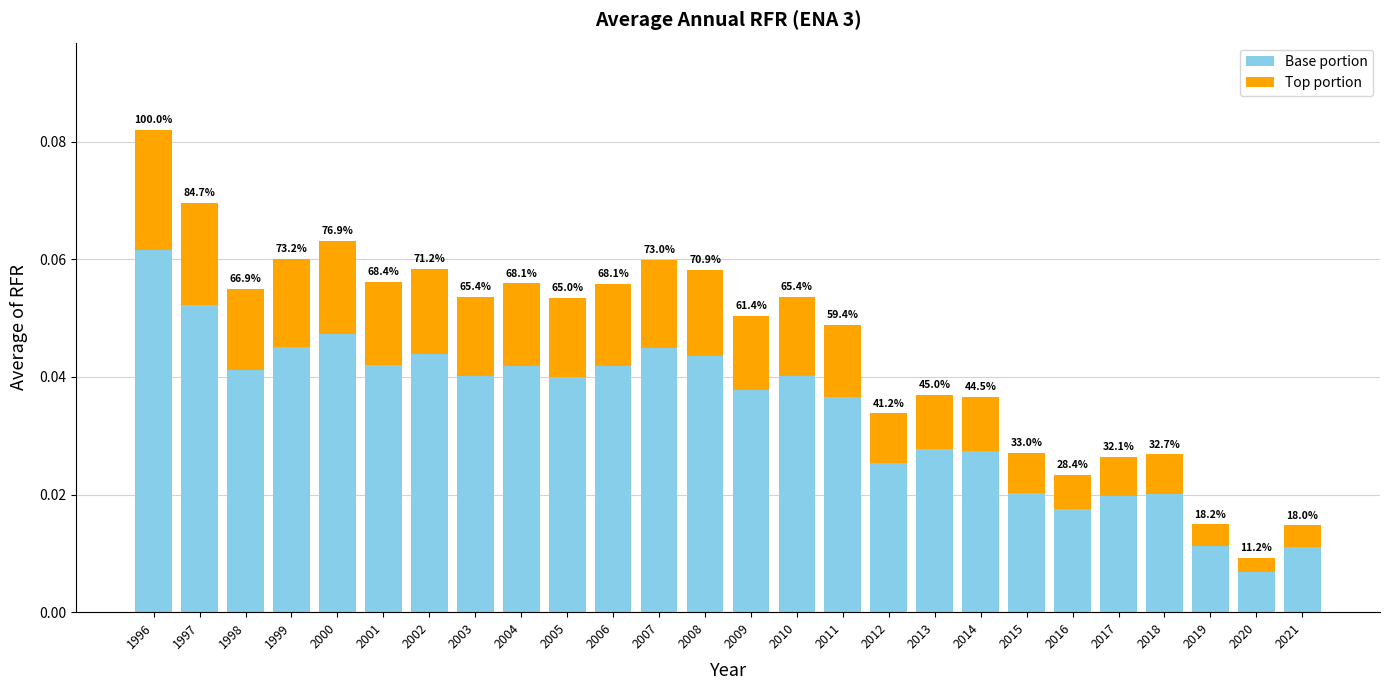

Are the bars grouped side by side (vs. stacked)?

No